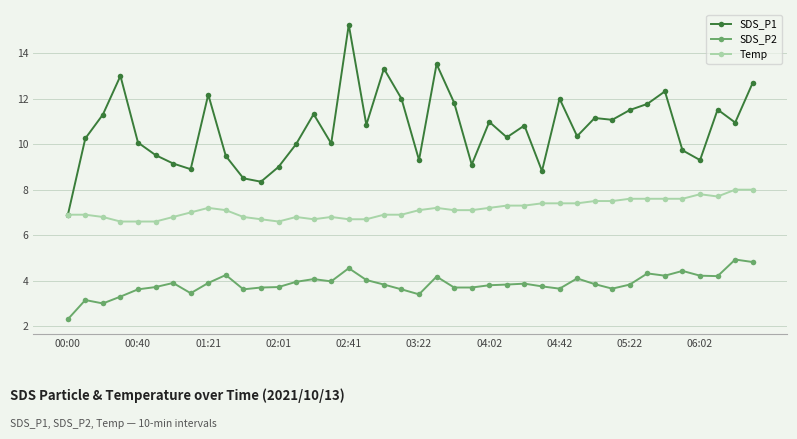

True or false: SDS_P1 has more than 0 interior local peaks.

True